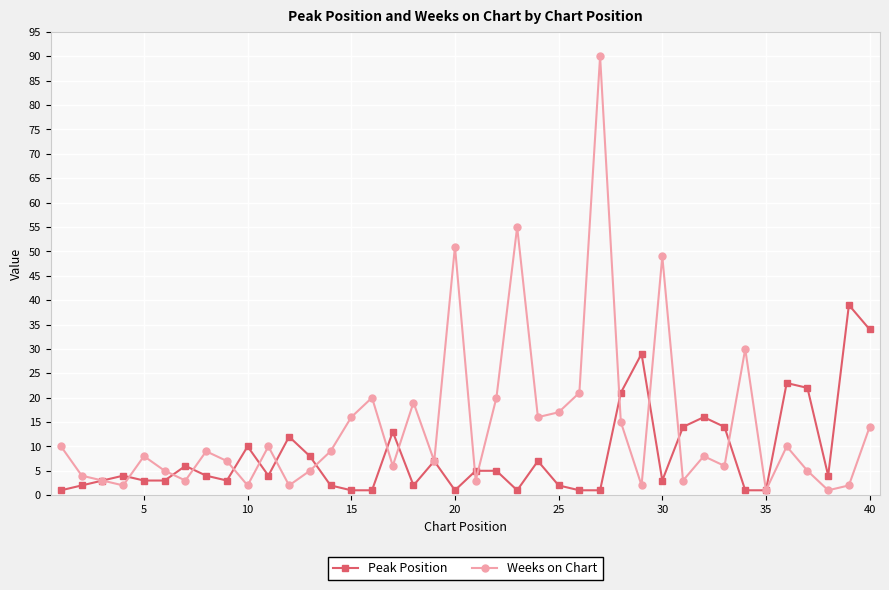

Which series has the largest total across all categories?

Weeks on Chart